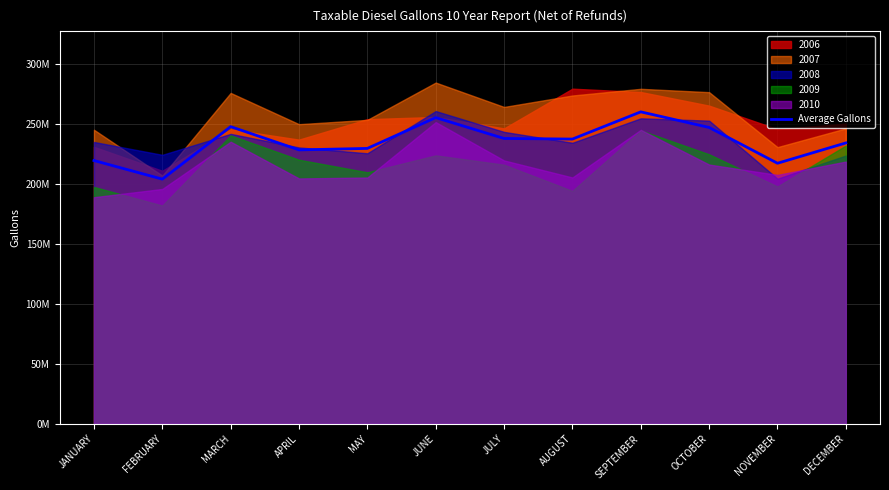

Approximately how many times larger is the value at MAY compared to DECEMBER?

1.0